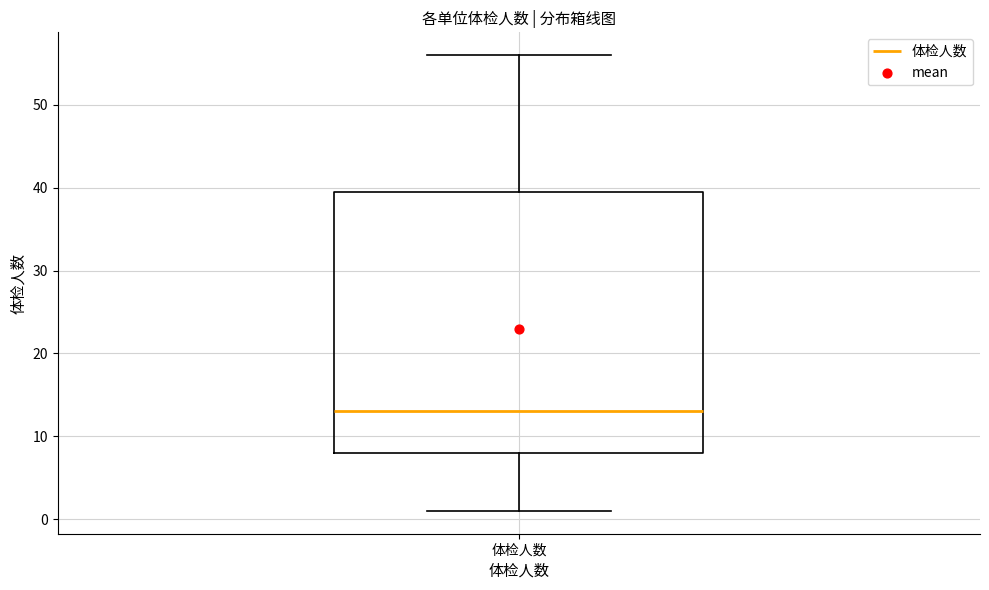

Where is the lower edge of the box for 体检人数 on the y-axis? The values are not printed on the chart, so give them approximately, as read against the axis.

8